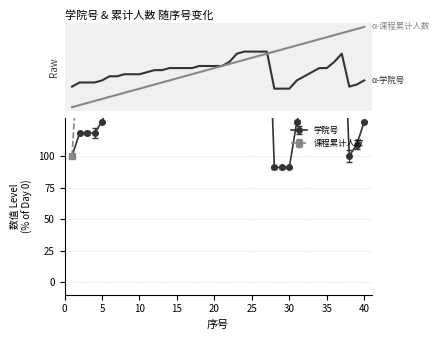

True or false: 学院号 has more than 0 interior local peaks.

True